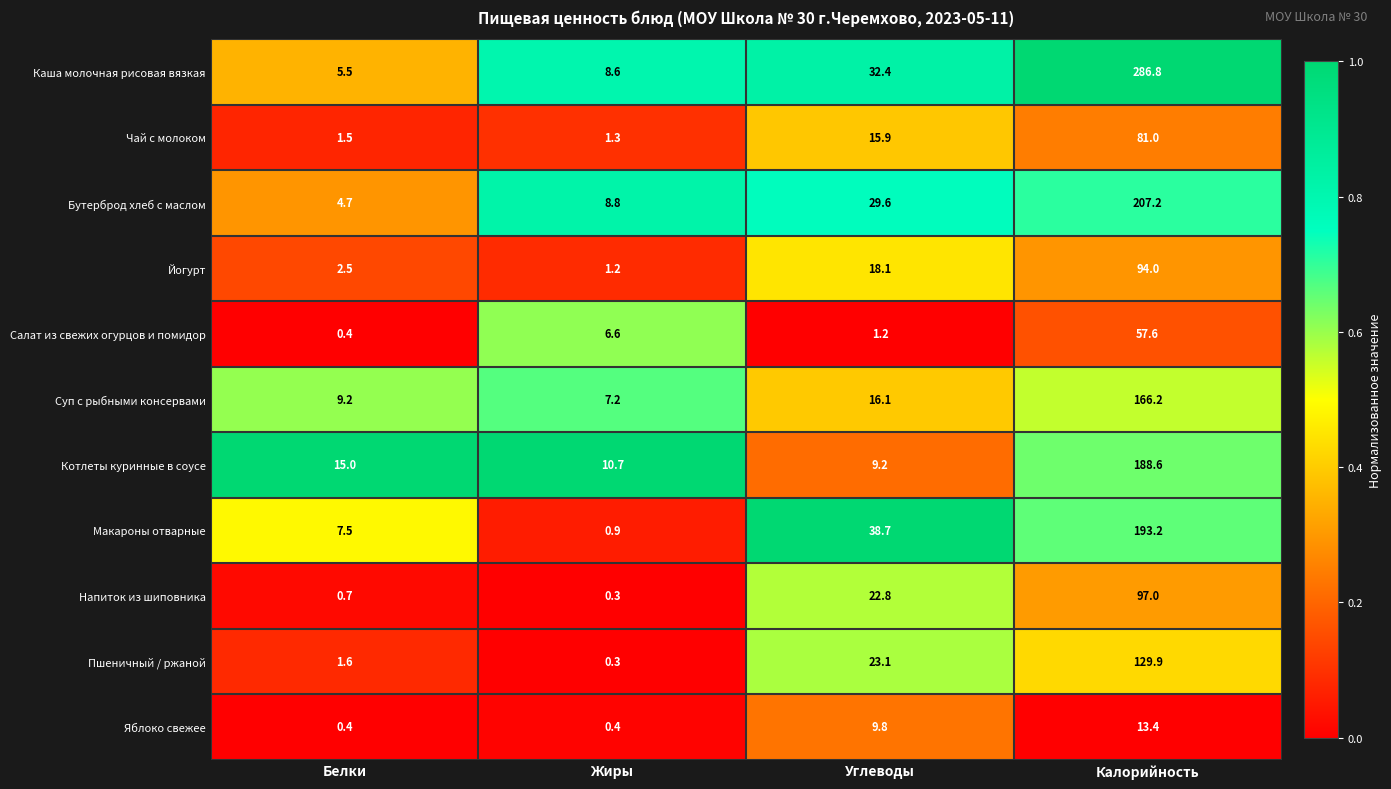

The value of Йогурт at Углеводы is 18.1. True or false?

True